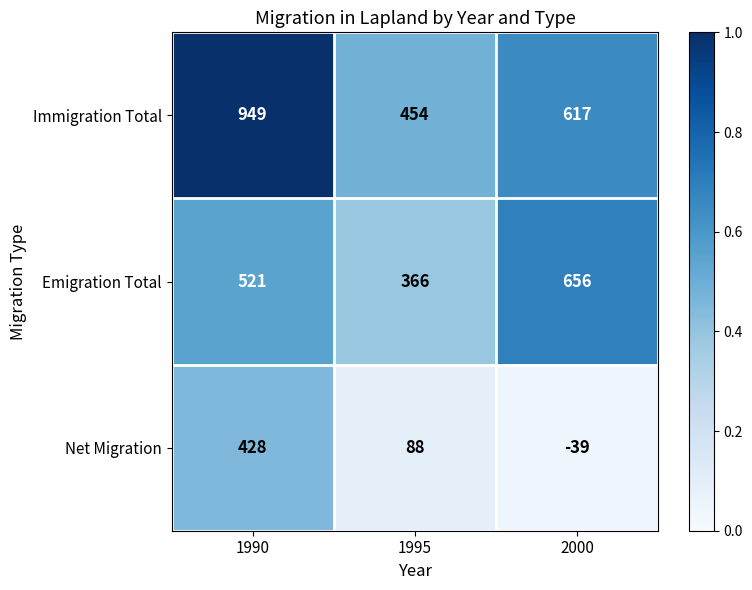

List the series in order of their peak value, lowest first.

Net Migration, Emigration Total, Immigration Total